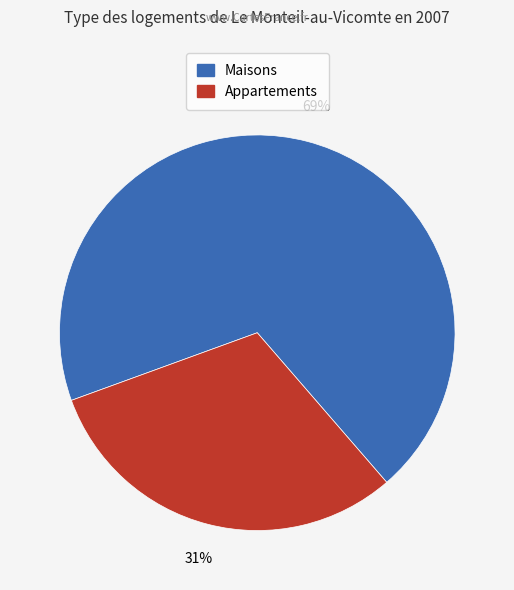

To the nearest percent, what is the average slice percentage?

50%